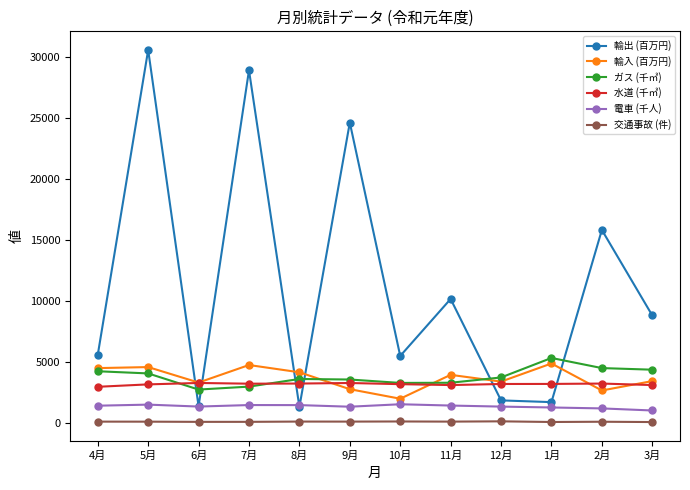

What is the average value of the 輸入 (百万円) series?

3700